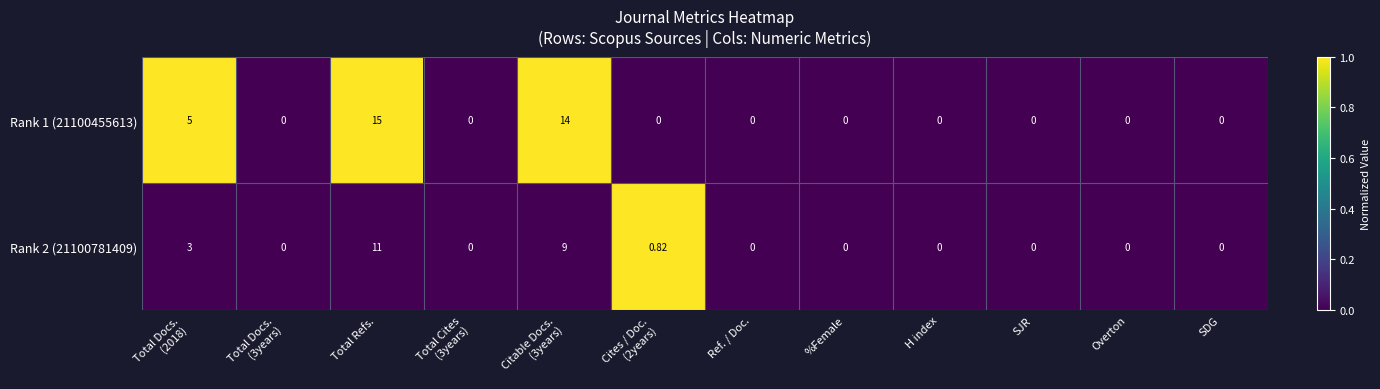

At which category is the sum across all series the highest?

Total Refs.